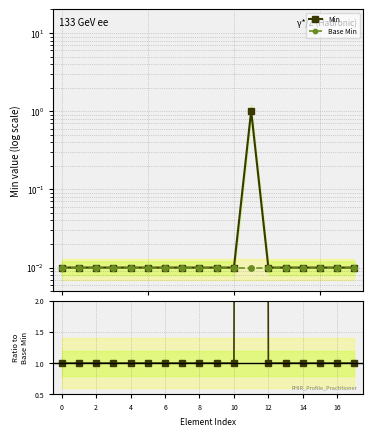

What is the difference between the maximum and minimum values in the Min series?

1.0